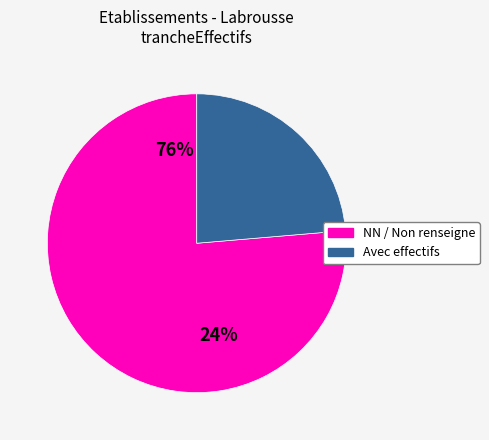

Is it true that 03 is 12% of the pie?

False